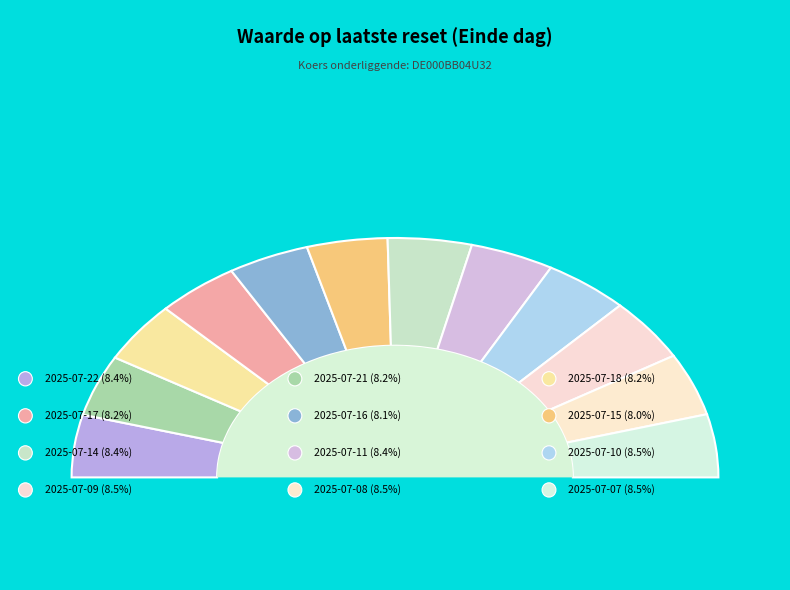

The 2025-07-08 slice represents 18% of the pie. True or false?

False